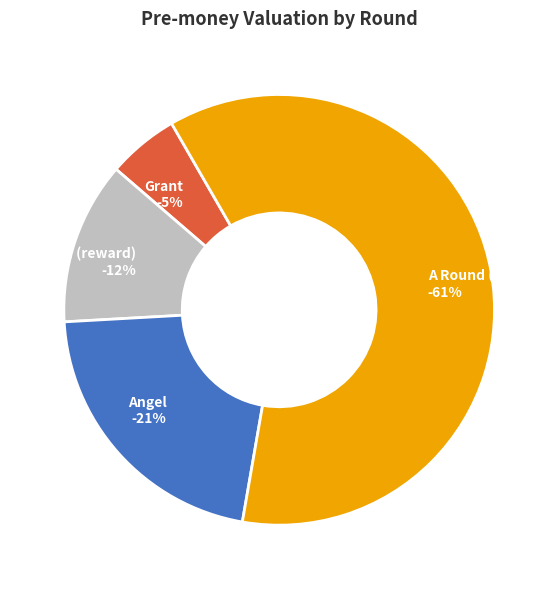

Rank the categories by value from lowest to highest.

Grant, Crowd (reward), Angel, A Round (VC)